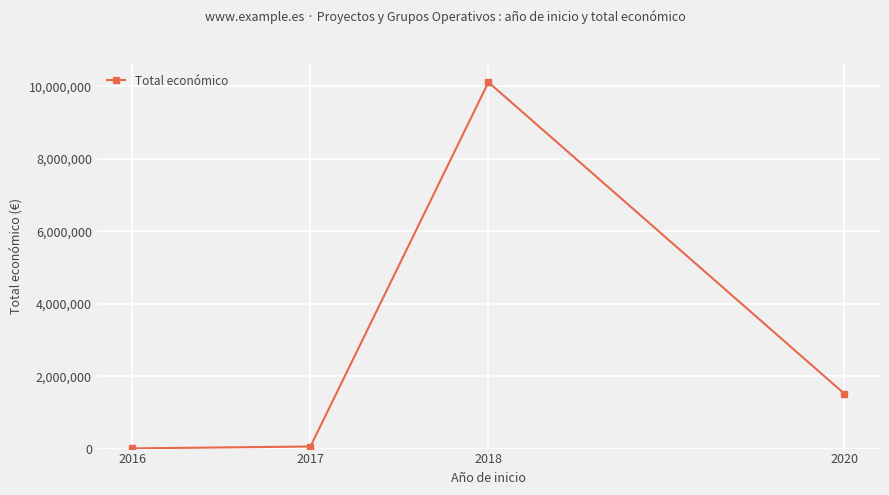

Approximately how many times larger is the value at 2018 compared to 2016?

1769.1